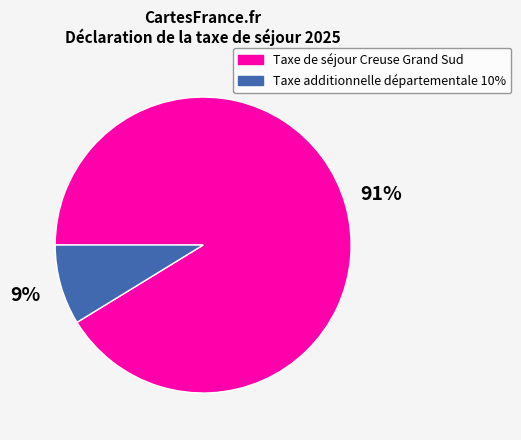

Do Taxe additionnelle départementale 10% and Taxe de séjour Creuse Grand Sud together represent more than half of the pie?

Yes